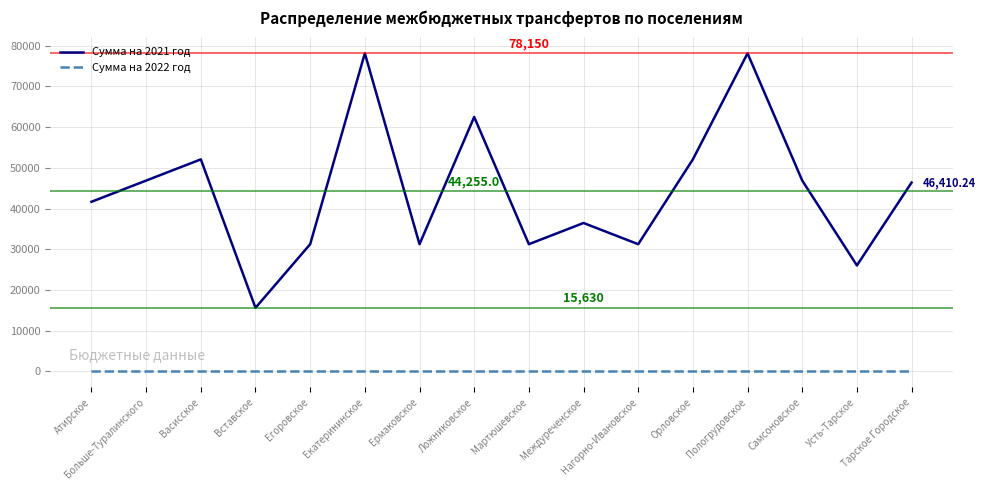

What is the highest value of the Сумма на 2021 год series?

78150.0